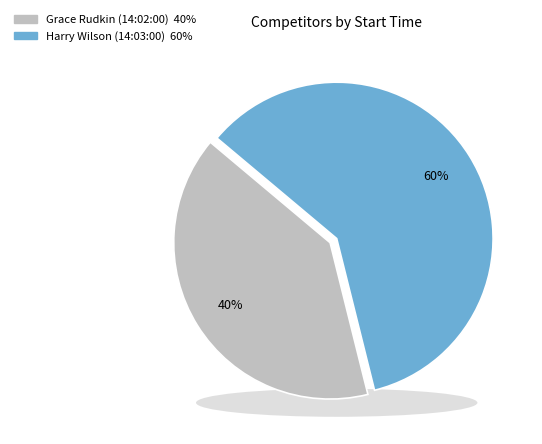

What percentage is the Grace Rudkin (14:02:00) slice, to the nearest percent?

40%